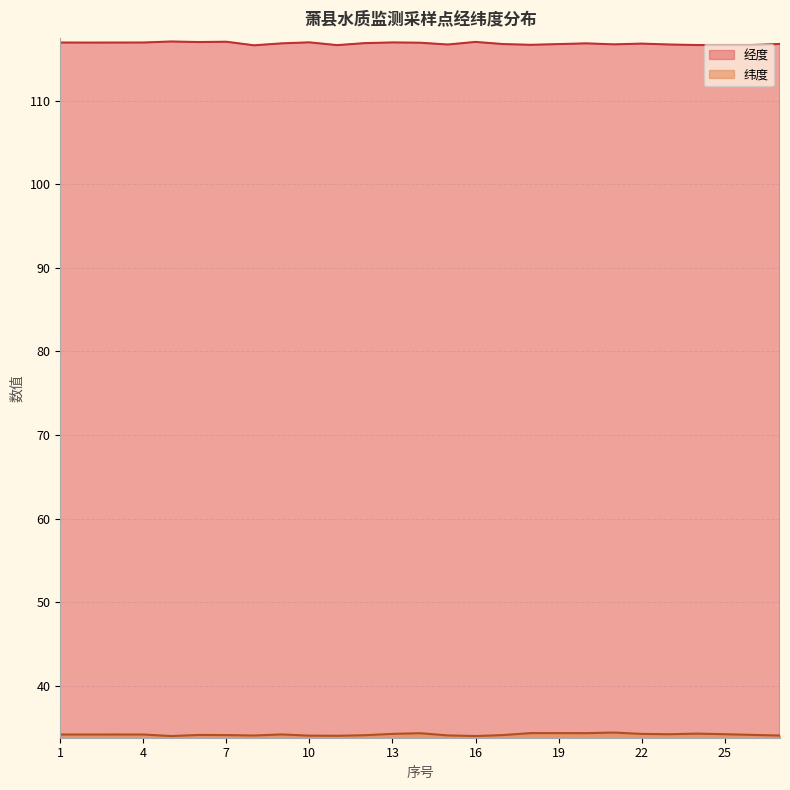

True or false: 经度 and 纬度 cross at least once.

False